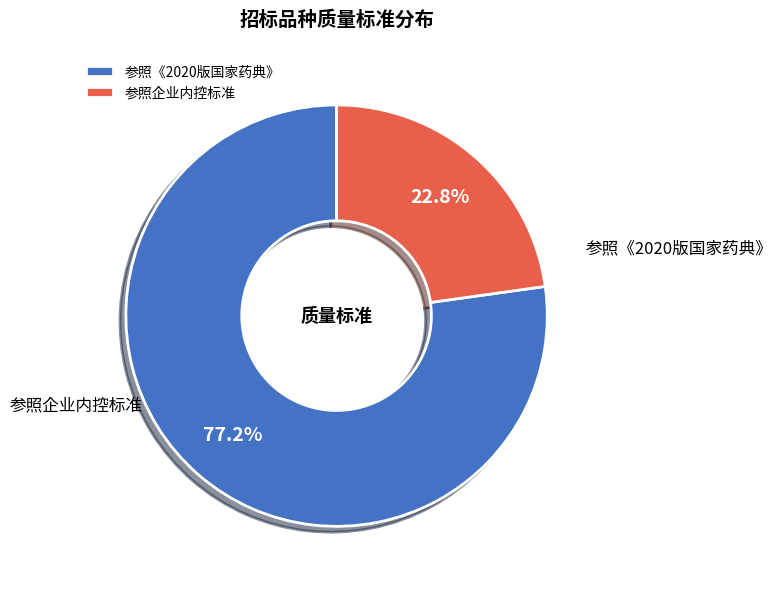

Rank the categories by value from highest to lowest.

参照《2020版国家药典》, 参照企业内控标准